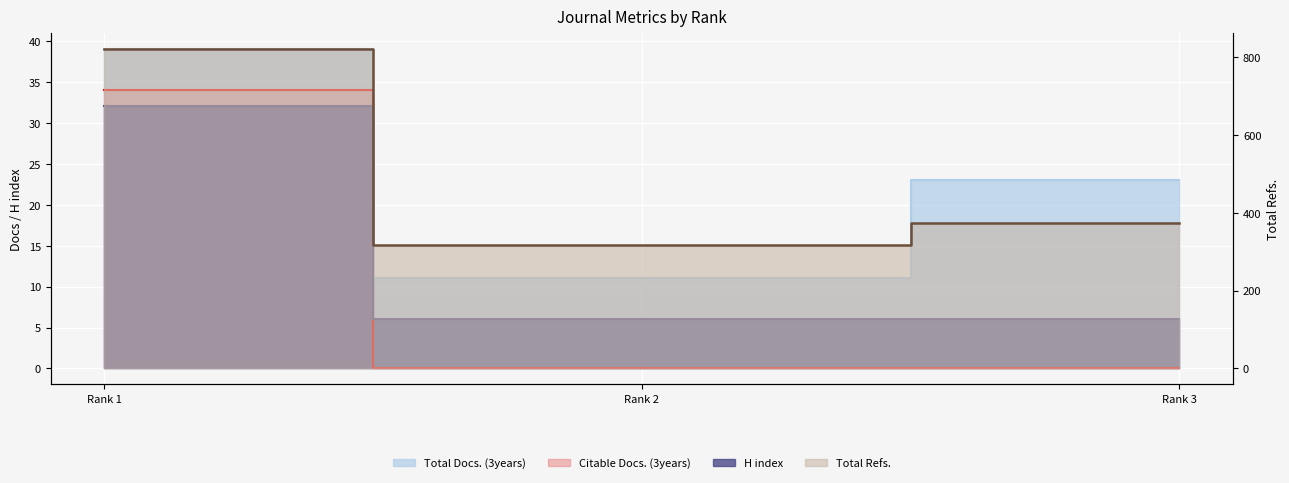

What is the difference between the highest and lowest values at Rank 1?

788